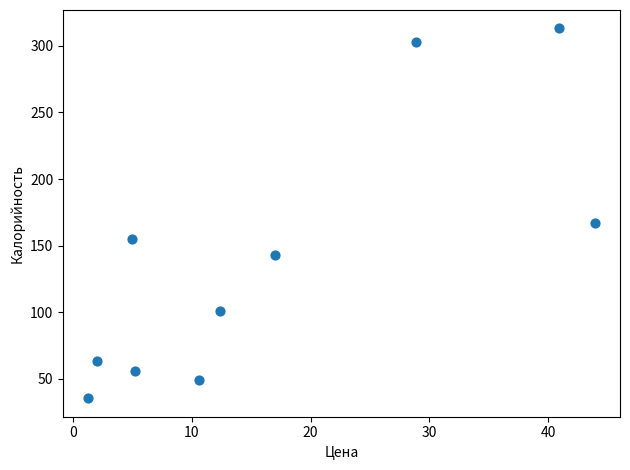

What is the average X value?

16.7